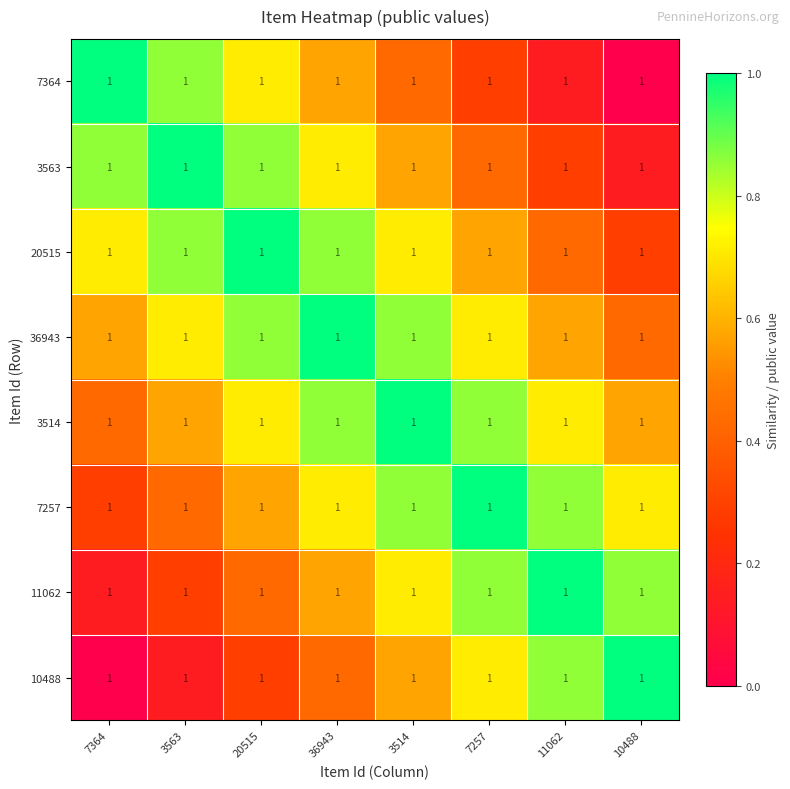

Reading right to left, transcribe all the data shown in this chart.

7364: 10488=1.0	11062=1.0	7257=1.0	3514=1.0	36943=1.0	20515=1.0	3563=1.0	7364=1.0
3563: 10488=1.0	11062=1.0	7257=1.0	3514=1.0	36943=1.0	20515=1.0	3563=1.0	7364=1.0
20515: 10488=1.0	11062=1.0	7257=1.0	3514=1.0	36943=1.0	20515=1.0	3563=1.0	7364=1.0
36943: 10488=1.0	11062=1.0	7257=1.0	3514=1.0	36943=1.0	20515=1.0	3563=1.0	7364=1.0
3514: 10488=1.0	11062=1.0	7257=1.0	3514=1.0	36943=1.0	20515=1.0	3563=1.0	7364=1.0
7257: 10488=1.0	11062=1.0	7257=1.0	3514=1.0	36943=1.0	20515=1.0	3563=1.0	7364=1.0
11062: 10488=1.0	11062=1.0	7257=1.0	3514=1.0	36943=1.0	20515=1.0	3563=1.0	7364=1.0
10488: 10488=1.0	11062=1.0	7257=1.0	3514=1.0	36943=1.0	20515=1.0	3563=1.0	7364=1.0